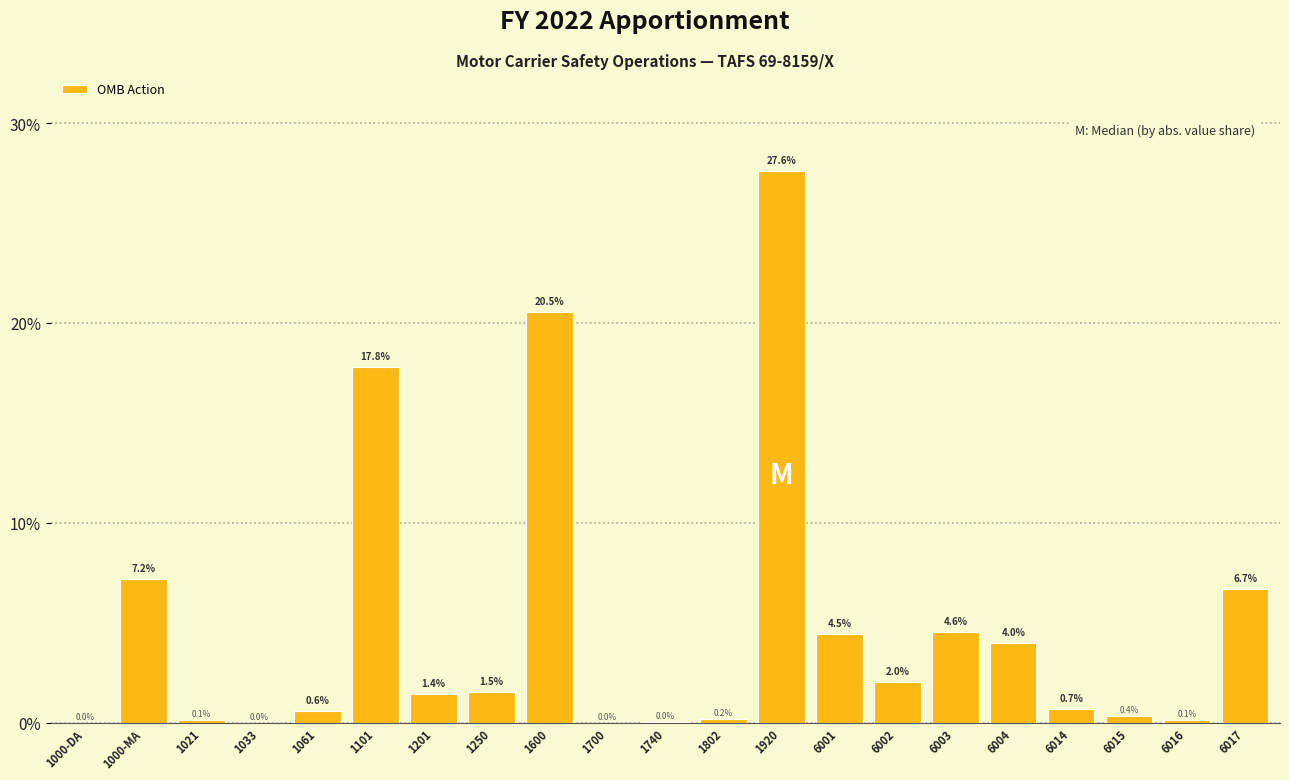

What is the sum of the values at 1000-DA and 6014?

0.7